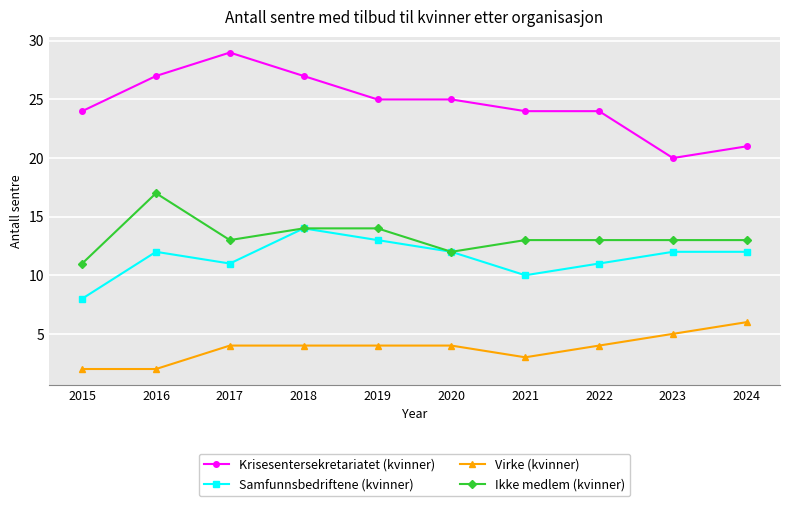

What value does the Ikke medlem (kvinner) series have at 2024?

13